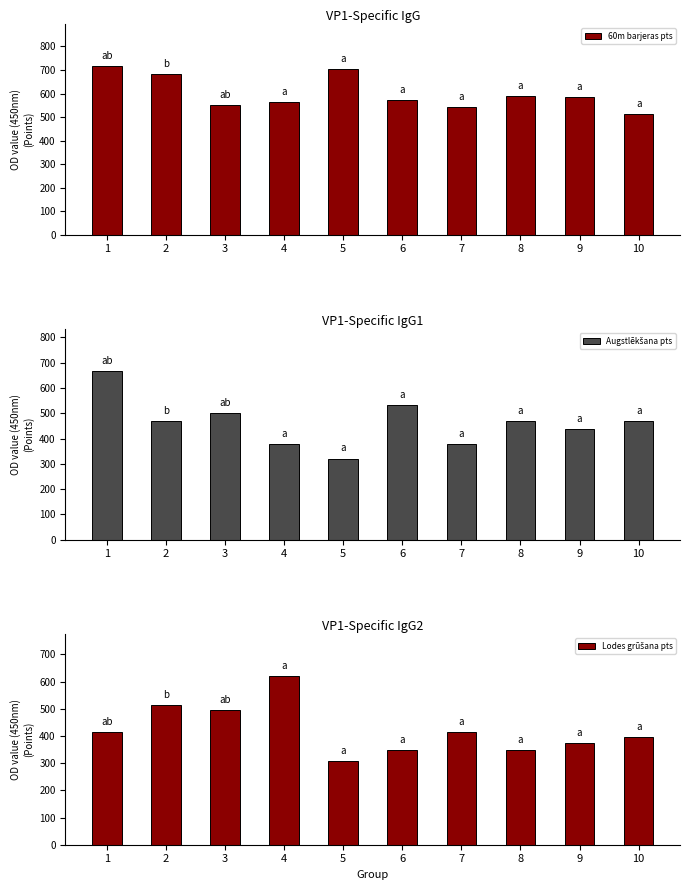

Reading left to right, extract all data points from this chart.

60m barjeras pts: 716	684	553	565	706	571	541	589	587	514
Augstlēkšana pts: 666	470	502	379	321	534	379	470	439	470
Lodes grūšana pts: 414	512	497	619	308	350	413	348	374	395